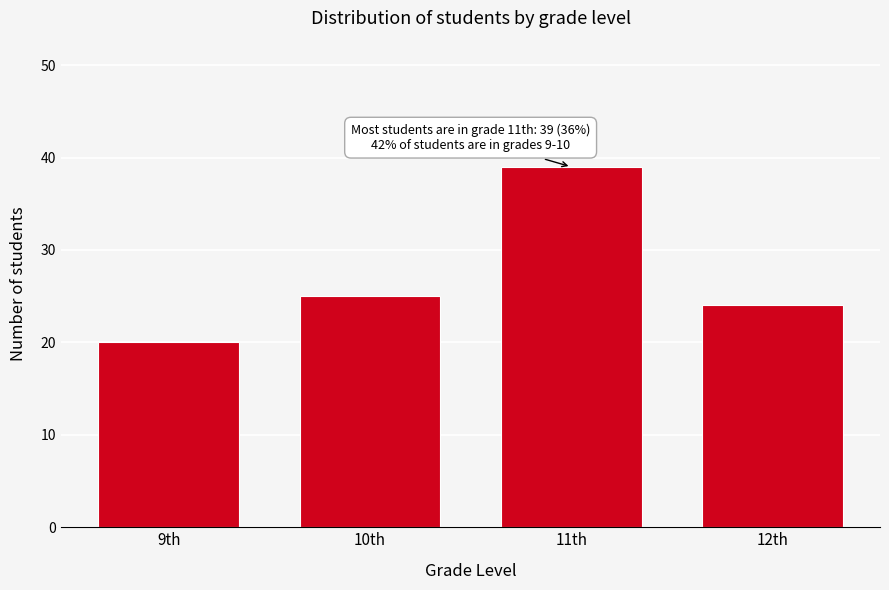

Reading left to right, what are all the values shown in this chart?

9th=20	10th=25	11th=39	12th=24